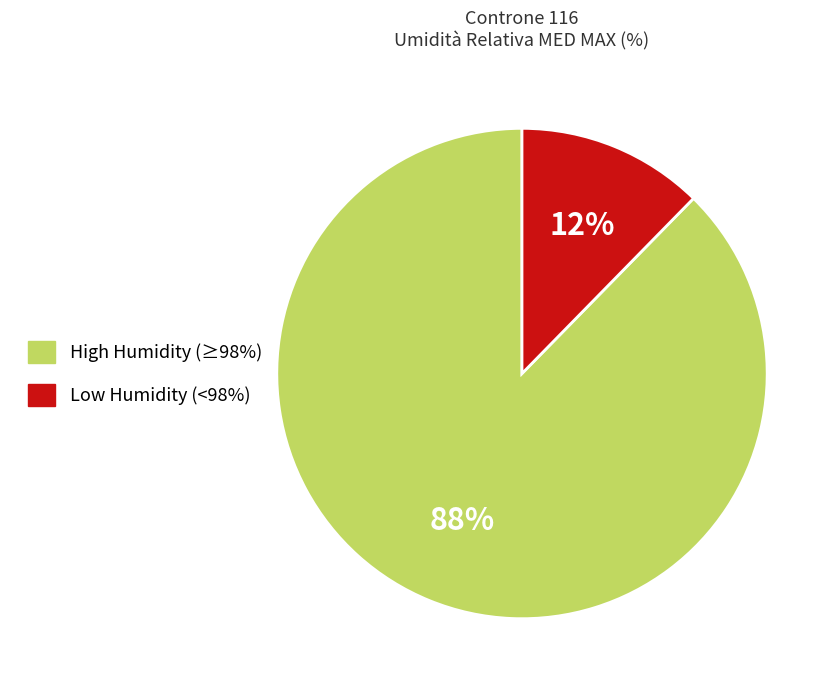

Is there a majority slice in this chart?

Yes